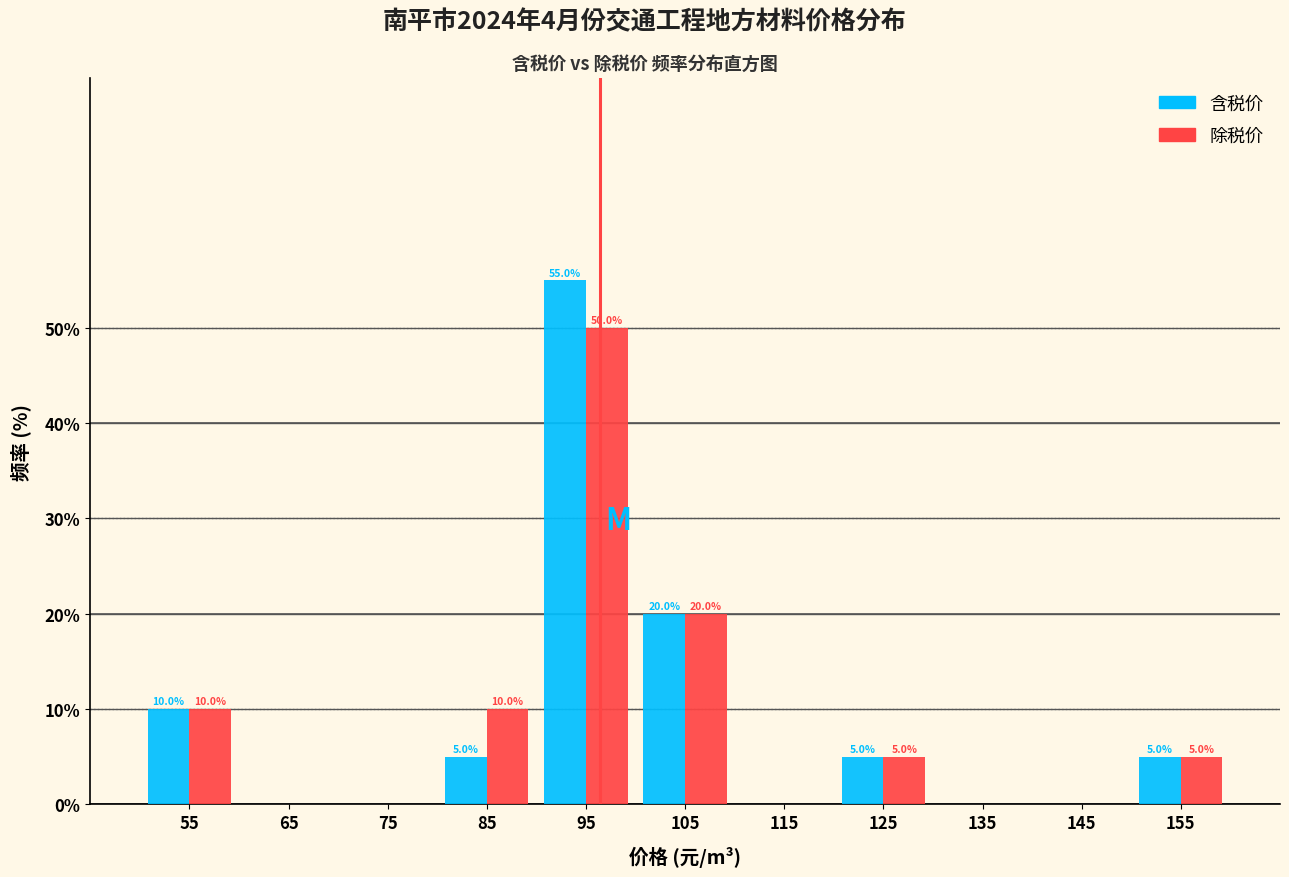

In the 除税价 series, which range on the x-axis has the tallest bar?

90 to 100